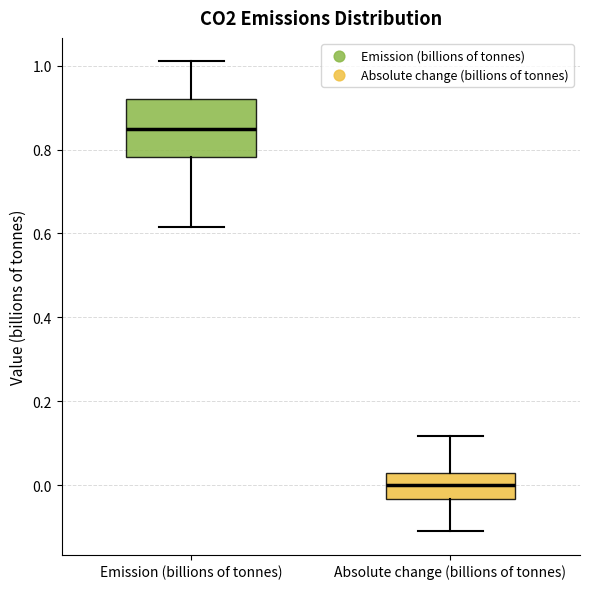

Which box is the tallest, from its lower edge to its upper edge?

Emission (billions of tonnes)